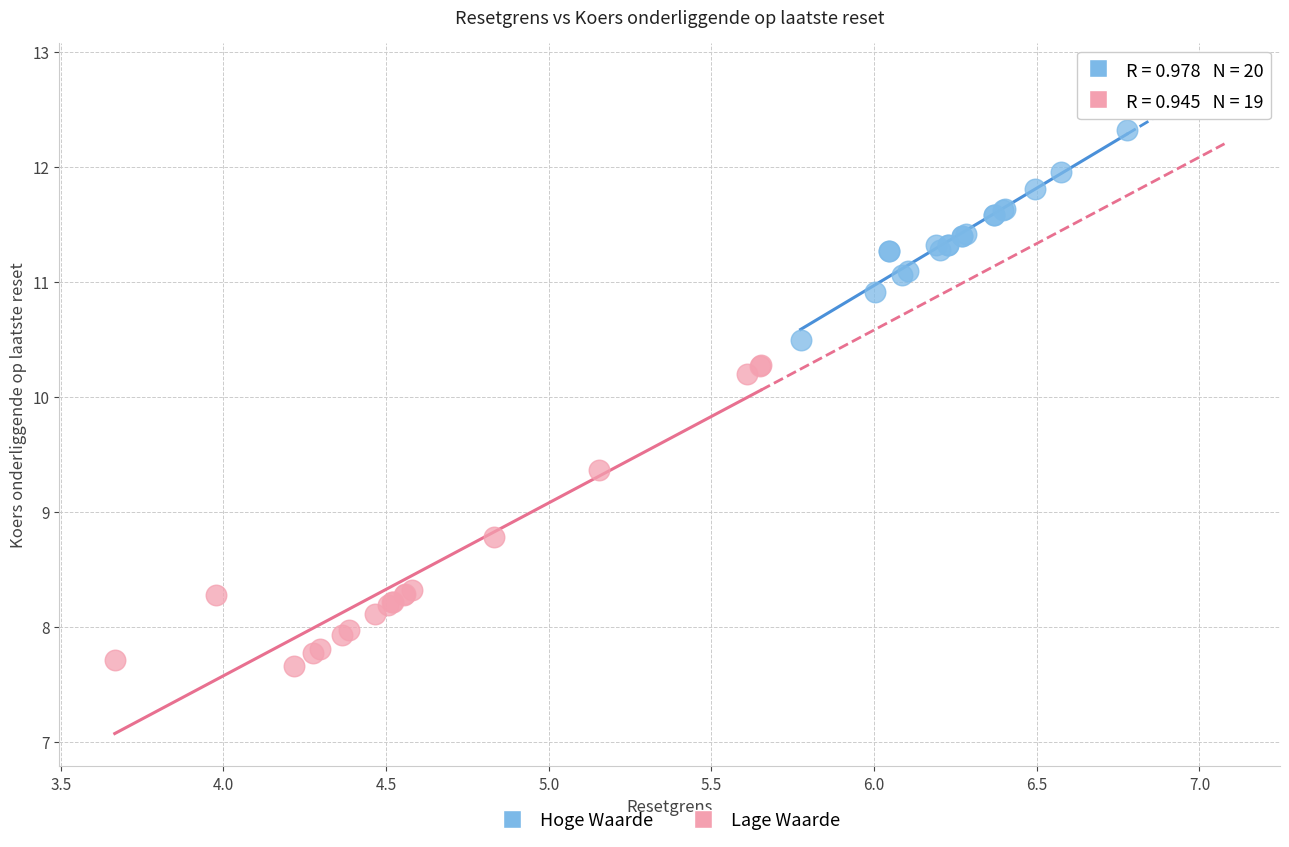

Which series contains the lowest Y value?

Lage Waarde